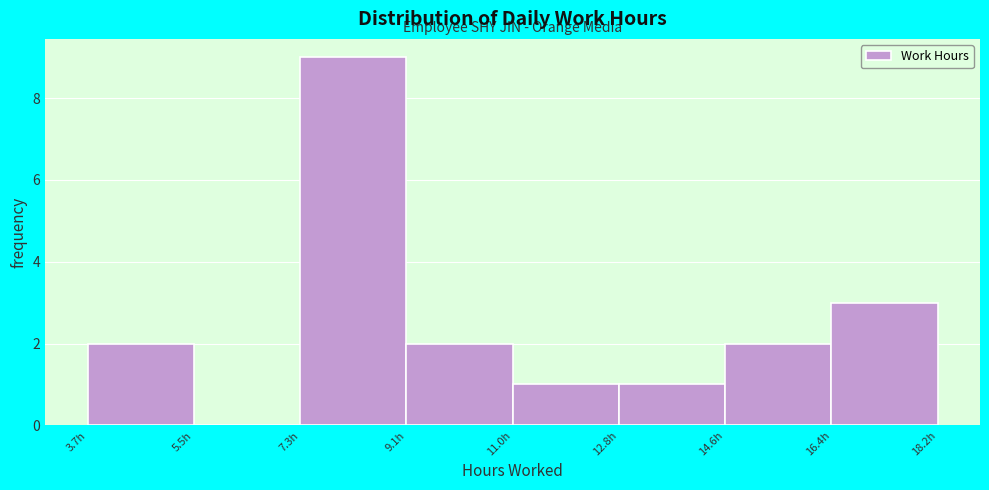

How tall is the bar that spans 3.6 to 5.6 on the x-axis? Neither the bar edges nor the heights are printed on the chart, so give them approximately, as read against the axes.

2